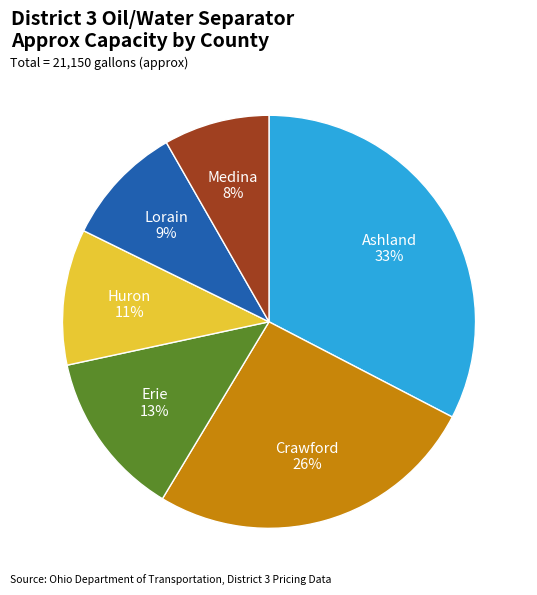

To the nearest percent, what is the average slice percentage?

17%